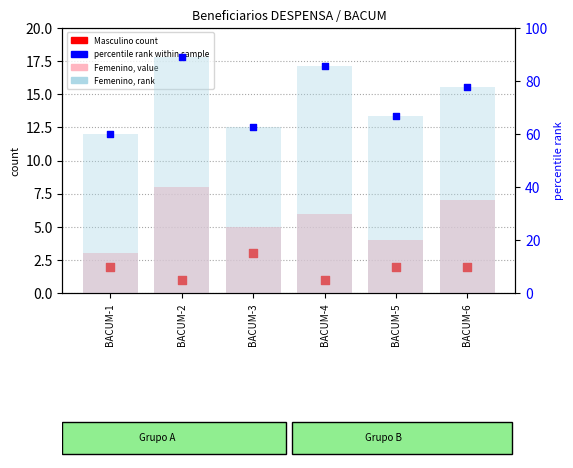

Which series has the widest spread of Y values?

rank (Femenino)